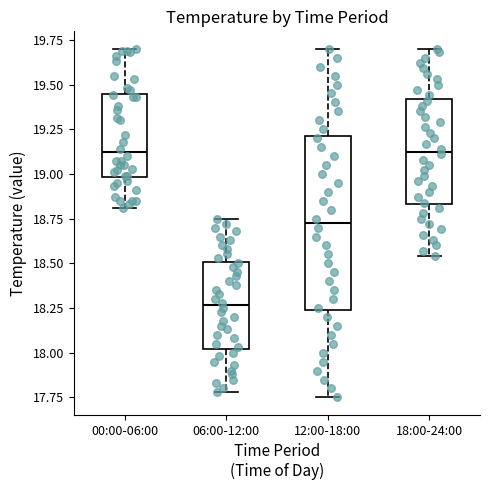

Reading left to right, read every box against the y-axis: the position of its median line, the range the box covers, and the ends of its whiskers. The values are not printed on the chart, so give them approximately, as read against the axis.

00:00-06:00: median 19.10, box 19.00 to 19.45, whiskers 18.80 to 19.70
06:00-12:00: median 18.25, box 18.00 to 18.50, whiskers 17.80 to 18.75
12:00-18:00: median 18.75, box 18.25 to 19.20, whiskers 17.75 to 19.70
18:00-24:00: median 19.15, box 18.85 to 19.40, whiskers 18.55 to 19.70